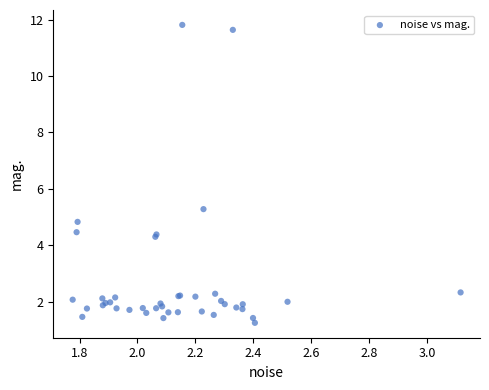

What Y value in the scatter plot is closest to 6?

5.3